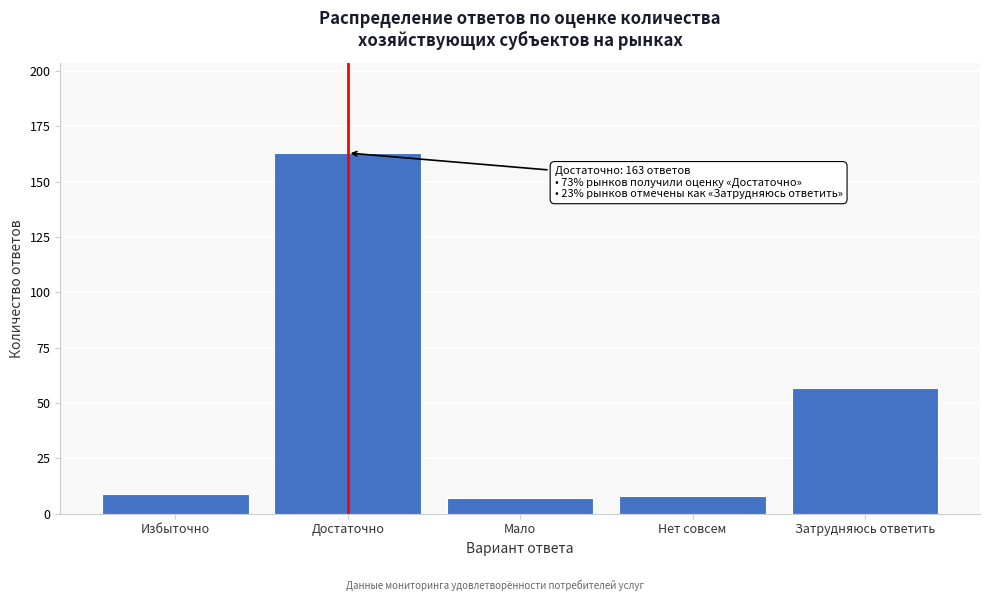

Reading left to right, list all the values displayed in this chart.

9	163	7	8	57